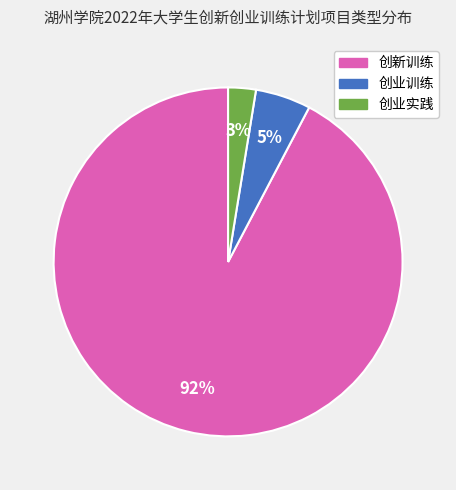

Do 创业实践 and 创新训练 together represent more than half of the pie?

Yes